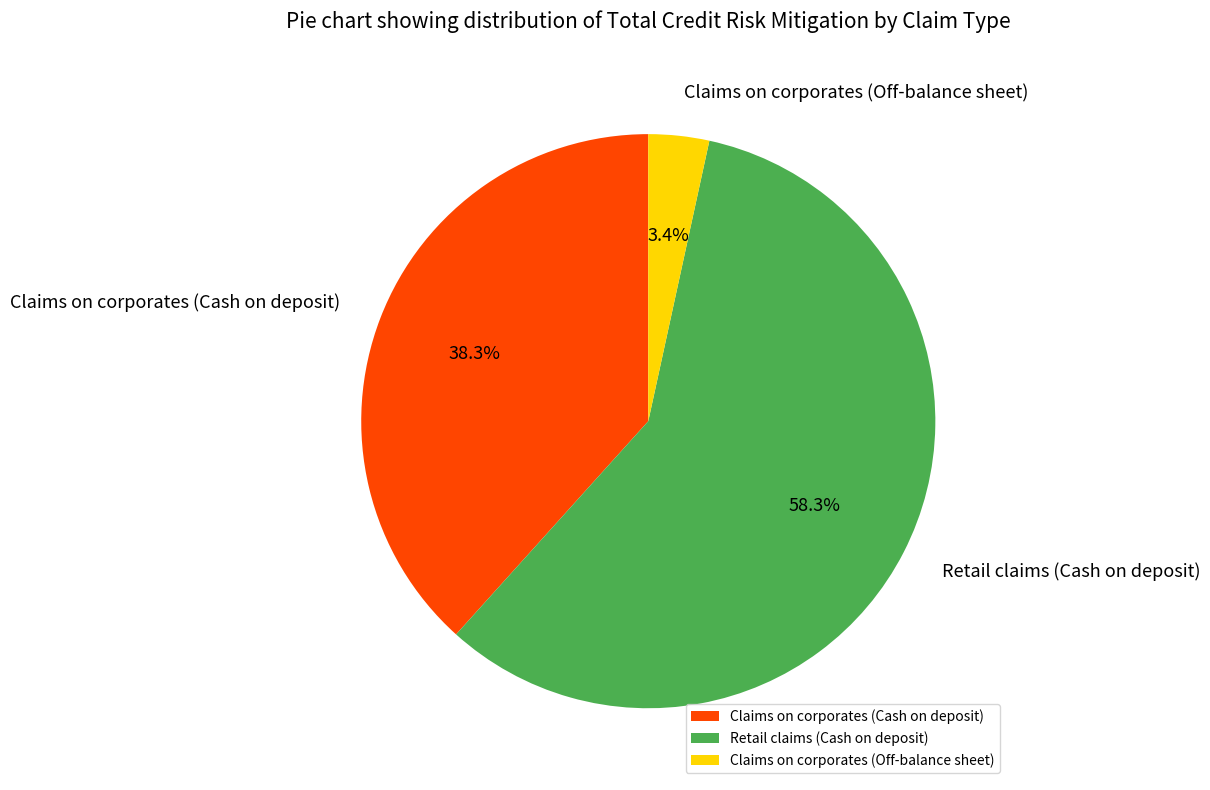

What is the largest slice in the pie chart?

Retail claims (Cash on deposit)